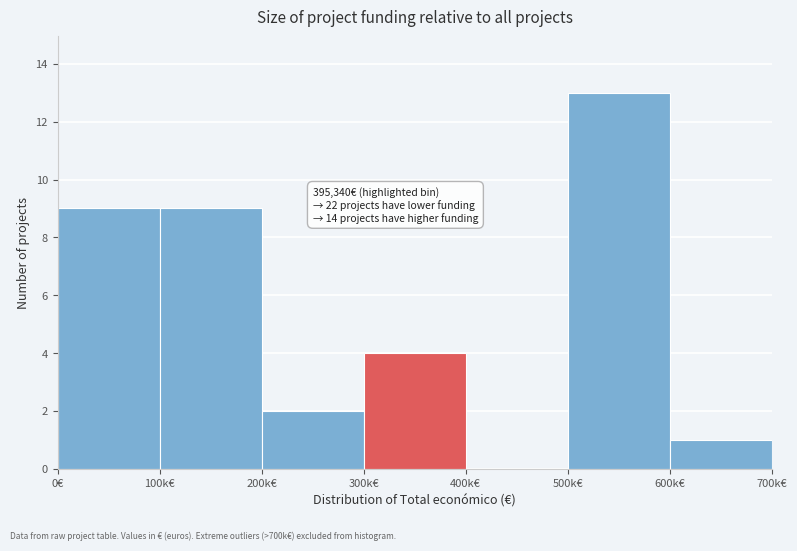

Reading left to right, transcribe all the data shown in this chart.

0€=9	100k€=9	200k€=2	300k€=4	400k€=0	500k€=13	600k€=1